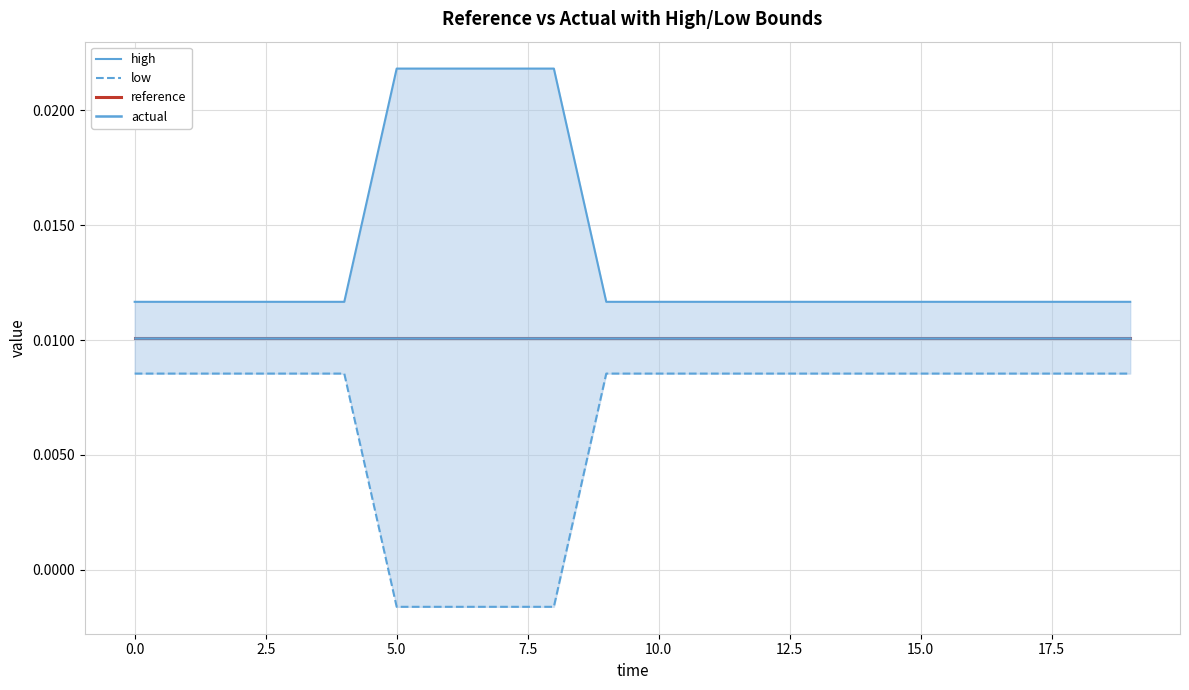

At how many categories does at least one series exceed 0?

20